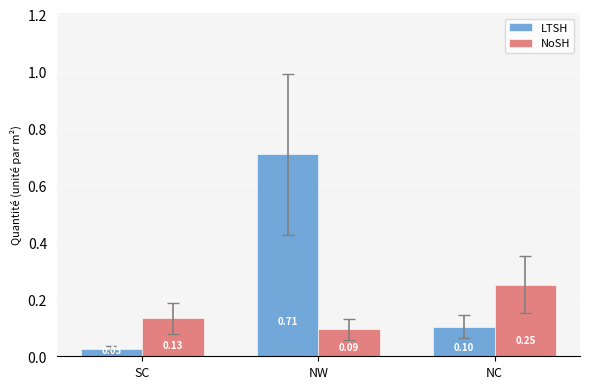

Which series has the largest range (max minus min)?

LTSH